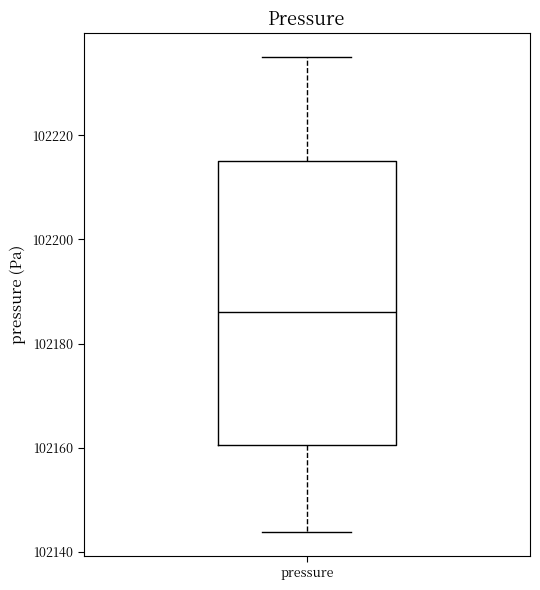

Where is the upper edge of the box for pressure on the y-axis? The values are not printed on the chart, so give them approximately, as read against the axis.

102216